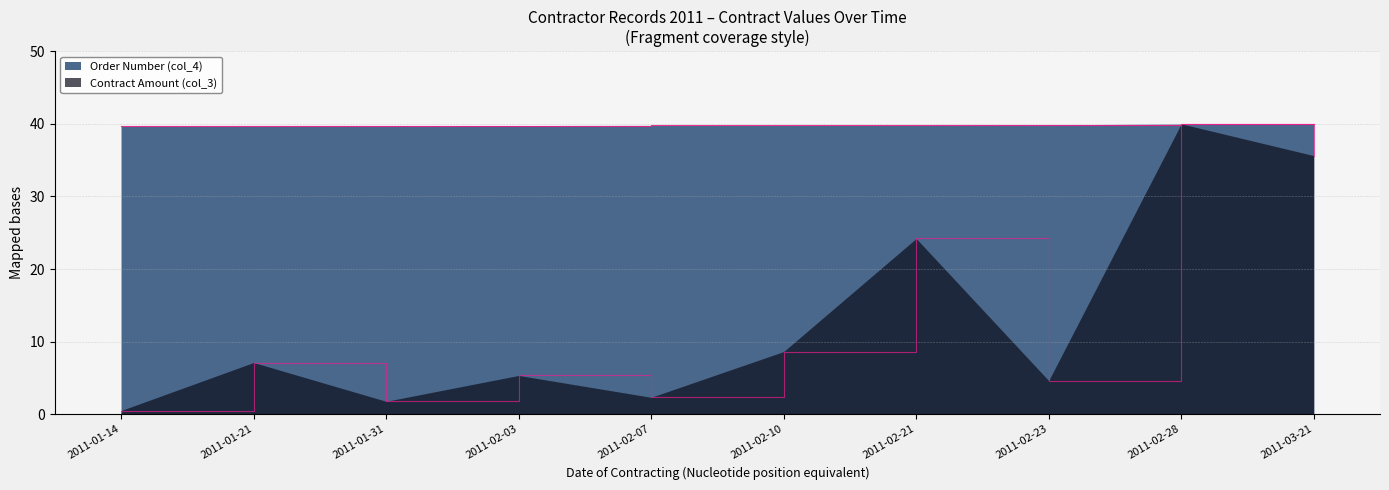

What is the spread (max minus min) of values at 2011-01-31?

38.0